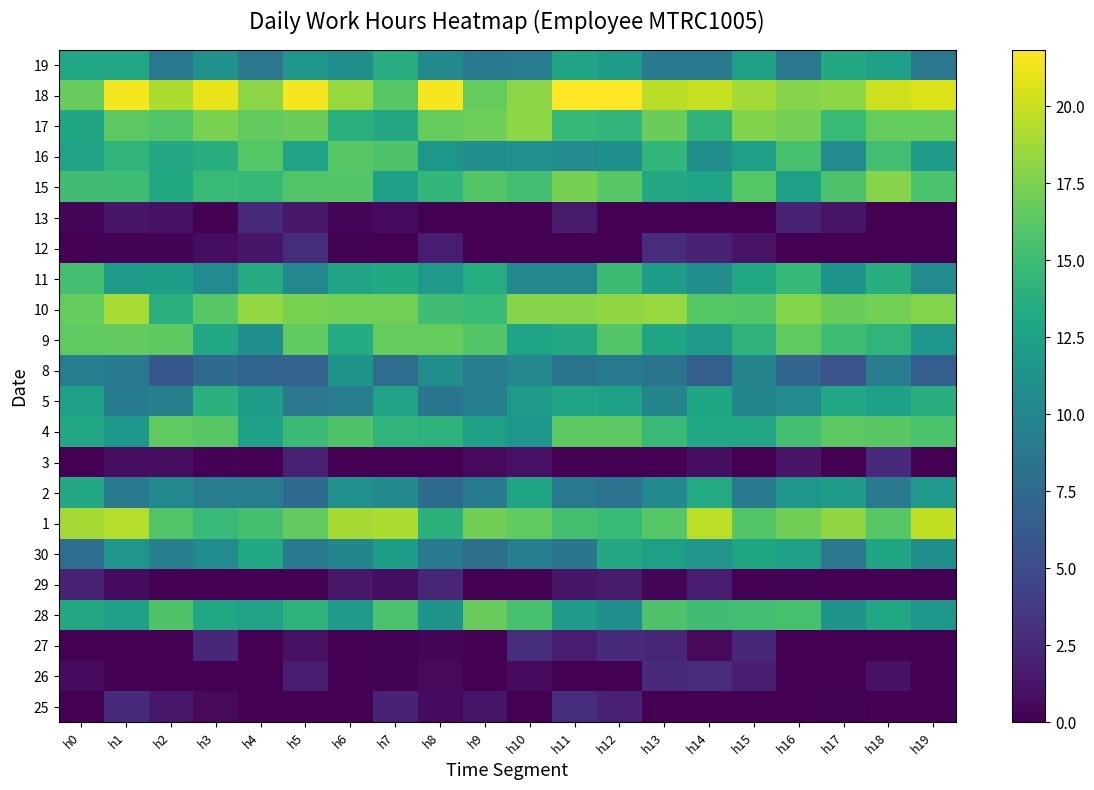

Reading left to right, list all the values displayed in this chart.

25: h0=0.0	h1=2.7	h2=1.4	h3=0.6	h4=0.0	h5=0.0	h6=0.0	h7=2.2	h8=0.6	h9=1.2	h10=0.0	h11=2.8	h12=2.0	h13=0.0	h14=0.0	h15=0.0	h16=0.0	h17=0.1	h18=0.0	h19=0.0
26: h0=0.7	h1=0.0	h2=0.0	h3=0.0	h4=0.0	h5=1.7	h6=0.0	h7=0.1	h8=0.6	h9=0.0	h10=0.6	h11=0.0	h12=0.0	h13=2.7	h14=2.8	h15=1.9	h16=0.0	h17=0.0	h18=1.1	h19=0.0
27: h0=0.0	h1=0.0	h2=0.0	h3=2.5	h4=0.0	h5=1.0	h6=0.0	h7=0.1	h8=0.3	h9=0.0	h10=2.8	h11=1.7	h12=2.6	h13=2.4	h14=0.6	h15=2.5	h16=0.0	h17=0.0	h18=0.0	h19=0.0
28: h0=13.2	h1=12.5	h2=15.8	h3=13.0	h4=12.6	h5=14.1	h6=11.7	h7=15.7	h8=11.3	h9=16.8	h10=15.5	h11=12.1	h12=10.9	h13=15.8	h14=15.1	h15=15.2	h16=15.5	h17=11.3	h18=13.0	h19=11.6
29: h0=2.2	h1=0.7	h2=0.0	h3=0.0	h4=0.0	h5=0.0	h6=1.4	h7=0.8	h8=2.3	h9=0.0	h10=0.0	h11=1.3	h12=1.6	h13=0.4	h14=1.6	h15=0.0	h16=0.1	h17=0.0	h18=0.0	h19=0.0
30: h0=7.8	h1=11.4	h2=9.5	h3=10.7	h4=13.0	h5=9.1	h6=10.1	h7=12.1	h8=9.0	h9=8.1	h10=9.3	h11=8.6	h12=13.2	h13=12.4	h14=11.4	h15=12.8	h16=12.4	h17=8.7	h18=13.0	h19=10.8
1: h0=18.9	h1=19.4	h2=15.9	h3=14.7	h4=15.4	h5=16.6	h6=18.9	h7=19.2	h8=14.1	h9=17.1	h10=16.5	h11=15.4	h12=14.7	h13=16.0	h14=19.7	h15=16.0	h16=17.1	h17=18.2	h18=16.2	h19=19.9
2: h0=13.2	h1=8.9	h2=10.4	h3=9.2	h4=9.1	h5=7.6	h6=11.1	h7=10.4	h8=7.7	h9=9.1	h10=12.9	h11=8.9	h12=8.3	h13=10.4	h14=13.3	h15=8.9	h16=11.5	h17=12.0	h18=8.8	h19=11.8
3: h0=0.0	h1=0.8	h2=0.8	h3=0.2	h4=0.0	h5=2.0	h6=0.0	h7=0.0	h8=0.0	h9=0.5	h10=1.1	h11=0.0	h12=0.1	h13=0.0	h14=0.9	h15=0.0	h16=1.1	h17=0.0	h18=2.6	h19=0.0
4: h0=13.0	h1=11.6	h2=16.5	h3=16.2	h4=12.5	h5=14.9	h6=15.8	h7=14.3	h8=14.1	h9=12.4	h10=11.5	h11=16.3	h12=16.3	h13=14.7	h14=13.0	h15=13.0	h16=15.3	h17=16.3	h18=16.3	h19=15.6
5: h0=12.4	h1=9.1	h2=9.5	h3=14.0	h4=12.2	h5=8.6	h6=9.2	h7=12.6	h8=8.6	h9=9.5	h10=11.9	h11=12.7	h12=12.5	h13=9.9	h14=12.8	h15=10.0	h16=10.5	h17=13.0	h18=12.5	h19=13.7
8: h0=9.4	h1=8.8	h2=6.0	h3=7.6	h4=7.0	h5=6.9	h6=11.3	h7=7.8	h8=10.8	h9=9.2	h10=10.2	h11=8.4	h12=8.9	h13=8.4	h14=6.6	h15=9.8	h16=7.1	h17=5.6	h18=9.3	h19=6.5
9: h0=16.5	h1=16.6	h2=16.4	h3=13.1	h4=11.0	h5=16.5	h6=13.5	h7=16.7	h8=16.7	h9=16.0	h10=12.7	h11=13.2	h12=16.0	h13=12.8	h14=11.9	h15=14.2	h16=16.5	h17=15.1	h18=14.3	h19=11.5
10: h0=16.7	h1=19.0	h2=13.9	h3=16.1	h4=18.3	h5=17.5	h6=17.2	h7=17.2	h8=15.2	h9=14.8	h10=17.9	h11=17.9	h12=18.2	h13=18.5	h14=16.1	h15=16.0	h16=17.8	h17=16.9	h18=17.2	h19=17.8
11: h0=15.3	h1=12.0	h2=12.2	h3=10.6	h4=13.5	h5=10.2	h6=12.8	h7=13.2	h8=11.7	h9=13.5	h10=10.2	h11=10.2	h12=14.9	h13=12.2	h14=10.8	h15=13.1	h16=14.6	h17=11.3	h18=13.7	h19=10.5
12: h0=0.0	h1=0.2	h2=0.2	h3=0.8	h4=1.4	h5=2.9	h6=0.1	h7=0.0	h8=1.8	h9=0.0	h10=0.0	h11=0.0	h12=0.0	h13=2.8	h14=2.0	h15=1.2	h16=0.0	h17=0.0	h18=0.0	h19=0.0
13: h0=0.3	h1=1.3	h2=1.0	h3=0.0	h4=2.7	h5=1.4	h6=0.3	h7=0.7	h8=0.0	h9=0.0	h10=0.0	h11=1.5	h12=0.0	h13=0.0	h14=0.0	h15=0.0	h16=2.1	h17=1.2	h18=0.0	h19=0.0
15: h0=15.2	h1=15.1	h2=13.2	h3=14.8	h4=14.6	h5=15.9	h6=16.0	h7=12.5	h8=14.5	h9=16.0	h10=15.2	h11=17.3	h12=16.2	h13=13.2	h14=12.6	h15=16.1	h16=12.4	h17=15.7	h18=17.9	h19=15.7
16: h0=12.7	h1=14.3	h2=13.1	h3=13.7	h4=16.0	h5=12.7	h6=16.2	h7=15.8	h8=11.6	h9=10.8	h10=11.0	h11=10.5	h12=11.0	h13=14.5	h14=10.8	h15=12.3	h16=15.5	h17=10.5	h18=15.3	h19=12.1
17: h0=12.9	h1=16.3	h2=15.9	h3=17.4	h4=16.6	h5=17.0	h6=13.8	h7=13.2	h8=16.7	h9=17.0	h10=18.1	h11=14.6	h12=14.4	h13=16.8	h14=14.2	h15=17.7	h16=17.3	h17=14.7	h18=16.7	h19=16.7
18: h0=16.7	h1=21.5	h2=19.2	h3=21.1	h4=18.1	h5=21.5	h6=18.5	h7=16.2	h8=21.6	h9=16.7	h10=18.0	h11=21.8	h12=21.8	h13=19.6	h14=19.9	h15=18.8	h16=17.9	h17=18.1	h18=20.2	h19=20.6
19: h0=13.0	h1=13.0	h2=8.8	h3=11.3	h4=8.6	h5=11.6	h6=10.9	h7=13.6	h8=10.4	h9=9.0	h10=9.1	h11=12.9	h12=12.0	h13=8.9	h14=8.8	h15=12.5	h16=8.7	h17=13.2	h18=12.5	h19=8.8